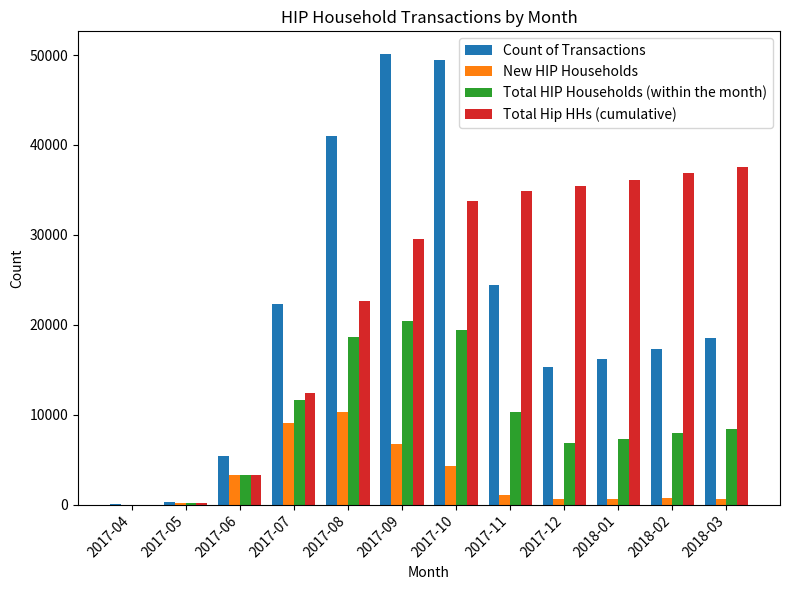

Is the value of Total HIP Households (within the month) at 2017-12 greater than the value of Count of Transactions at 2017-10?

No